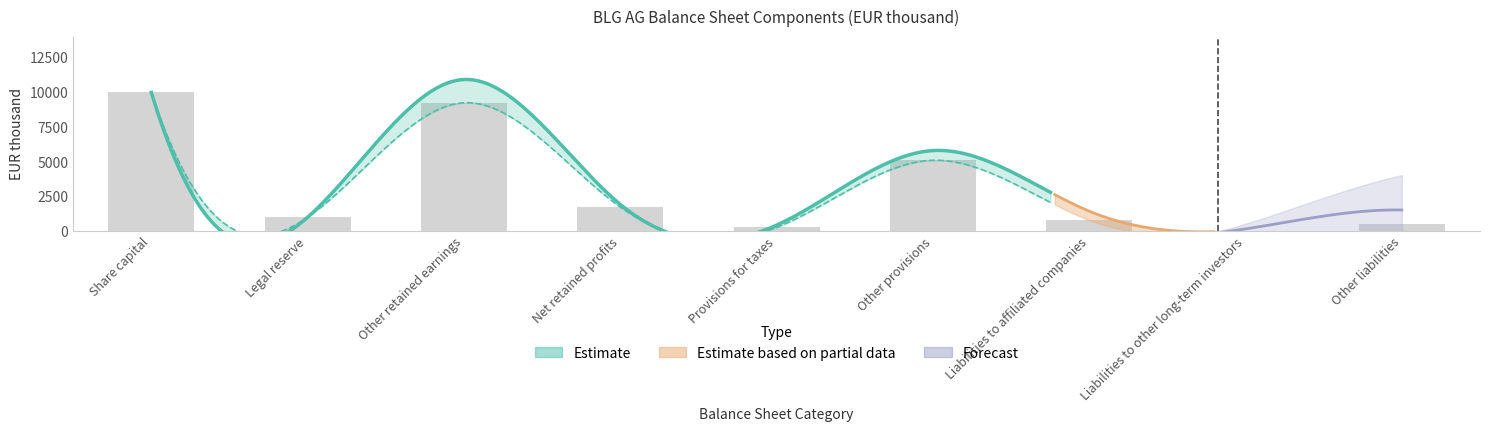

Reading left to right, extract all data points from this chart.

Share capital=9984	Legal reserve=998	Other retained earnings=9240	Net retained profits=1728	Provisions for taxes=260	Other provisions=5098	Liabilities to affiliated companies=795	Liabilities to other long-term investors=10	Other liabilities=504